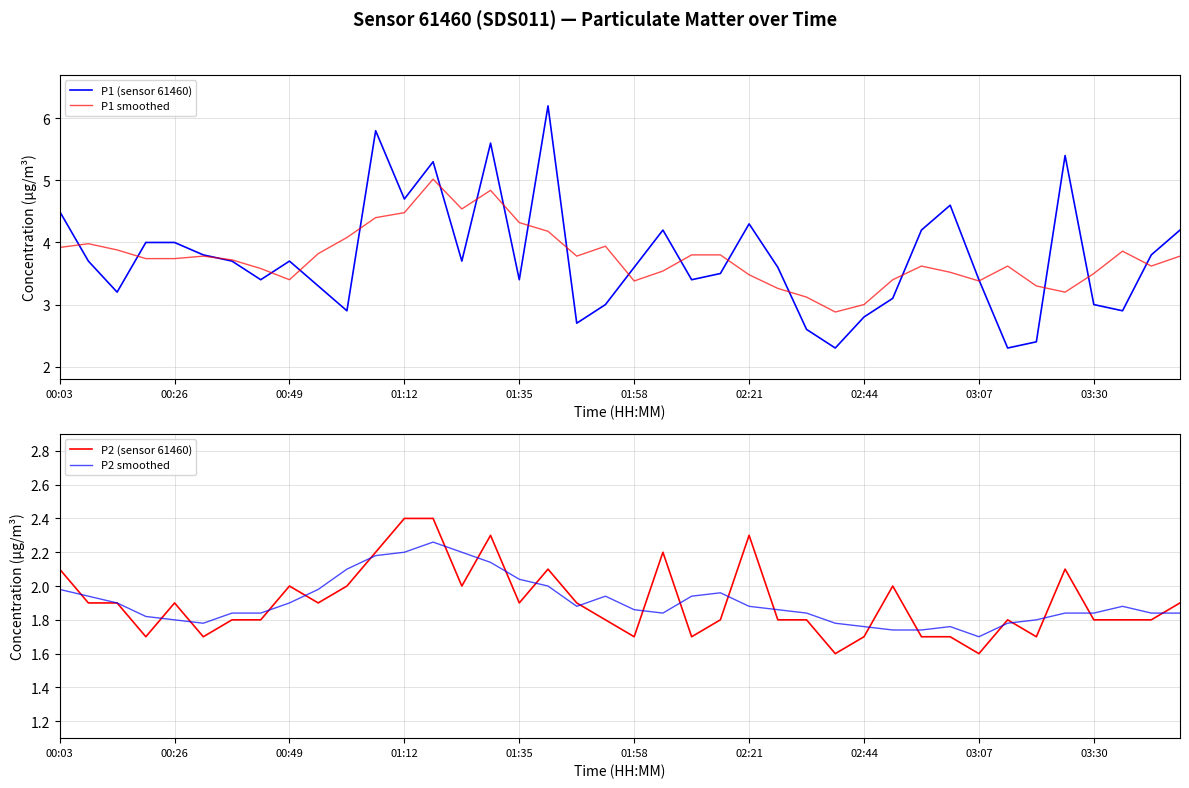

Which category has the lowest value in the P2 smoothed series?

03:07